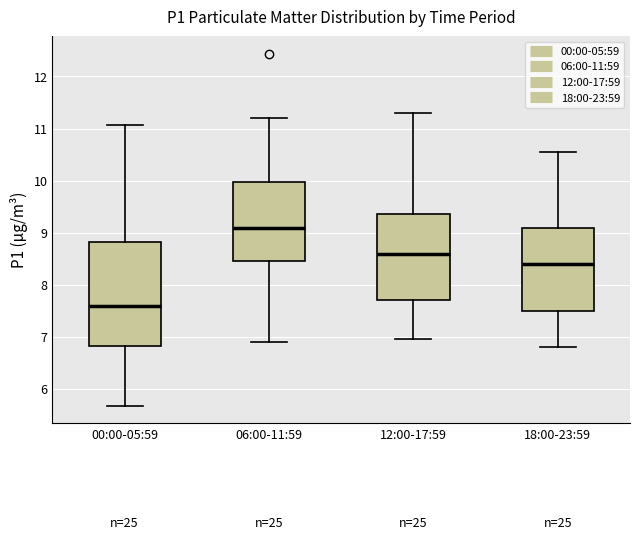

Reading left to right, read every box against the y-axis: the position of its median line, the range the box covers, and the ends of its whiskers. The values are not printed on the chart, so give them approximately, as read against the axis.

00:00-05:59: median 7.6, box 6.8 to 8.8, whiskers 5.7 to 11.1
06:00-11:59: median 9.1, box 8.5 to 10.0, whiskers 6.9 to 11.2
12:00-17:59: median 8.6, box 7.7 to 9.4, whiskers 7.0 to 11.3
18:00-23:59: median 8.4, box 7.5 to 9.1, whiskers 6.8 to 10.6